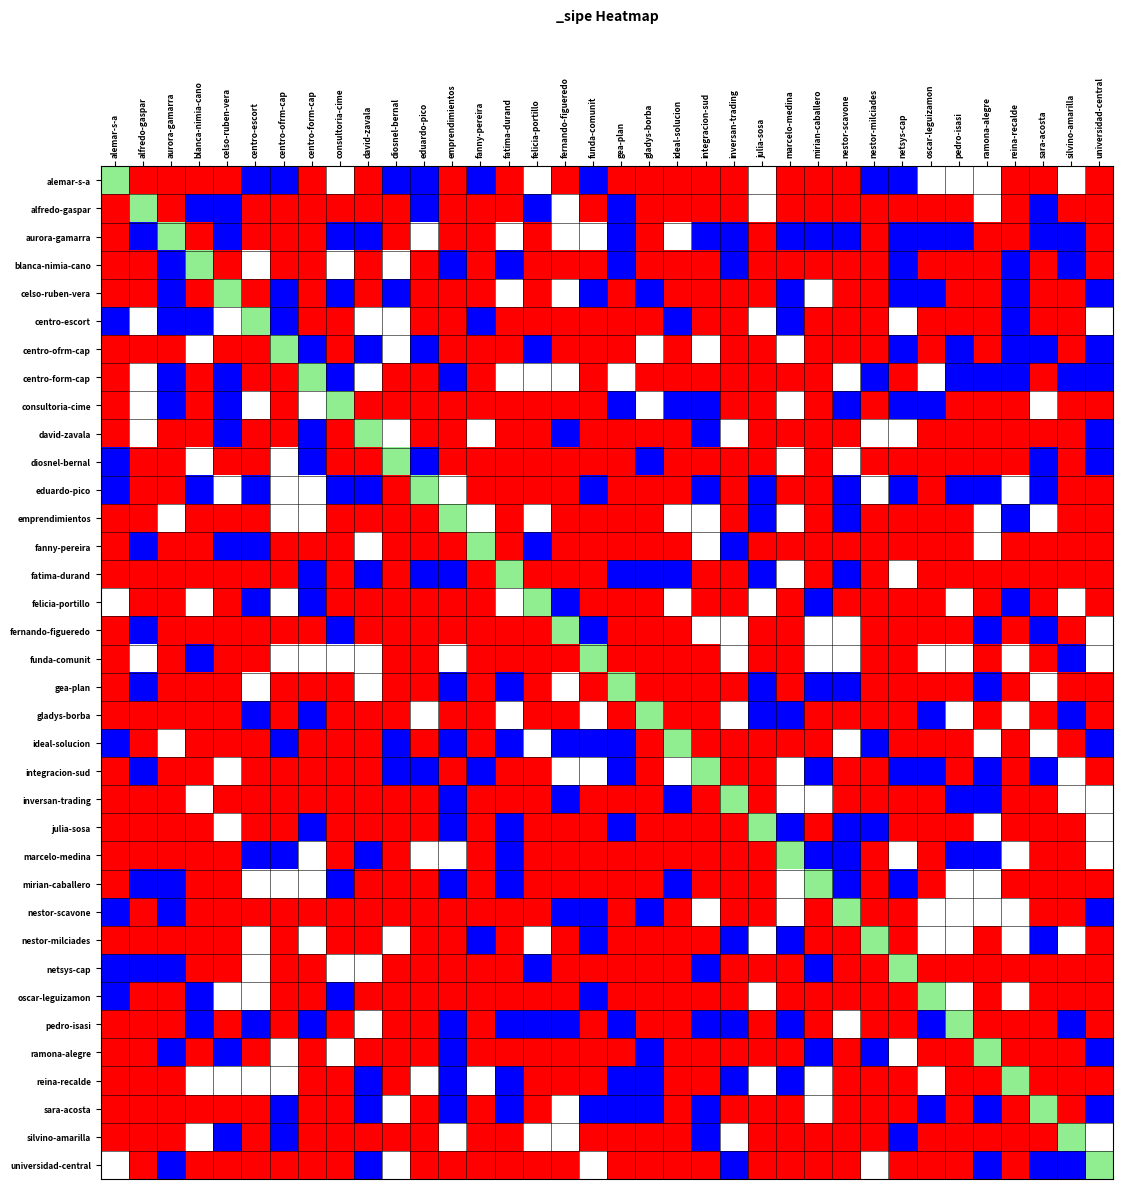

What is the total value across all series at universidad-central?

12